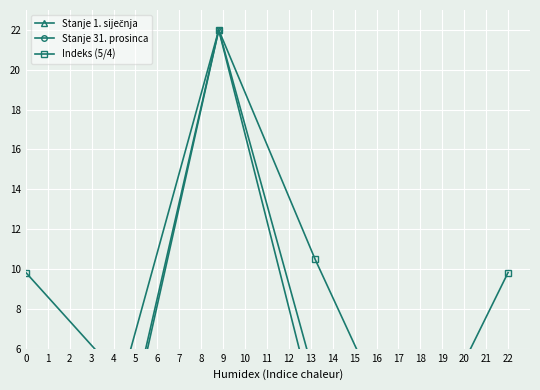

In Indeks (5/4), how many points are lower than both neighbors (excluding endpoints)?

2